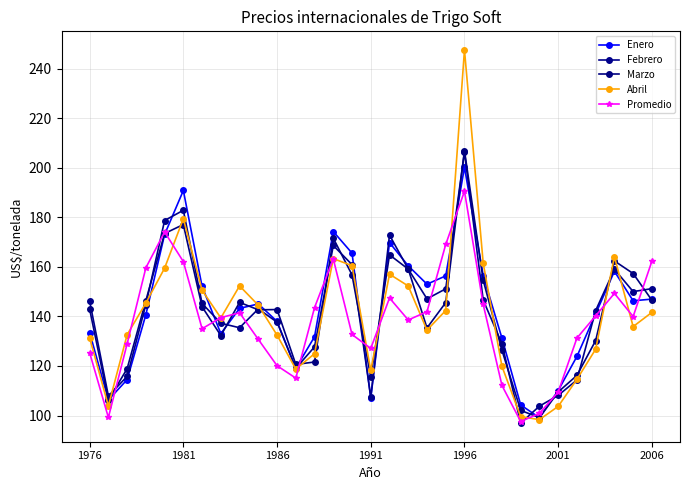

How many interior local valleys does the Febrero series have?

7